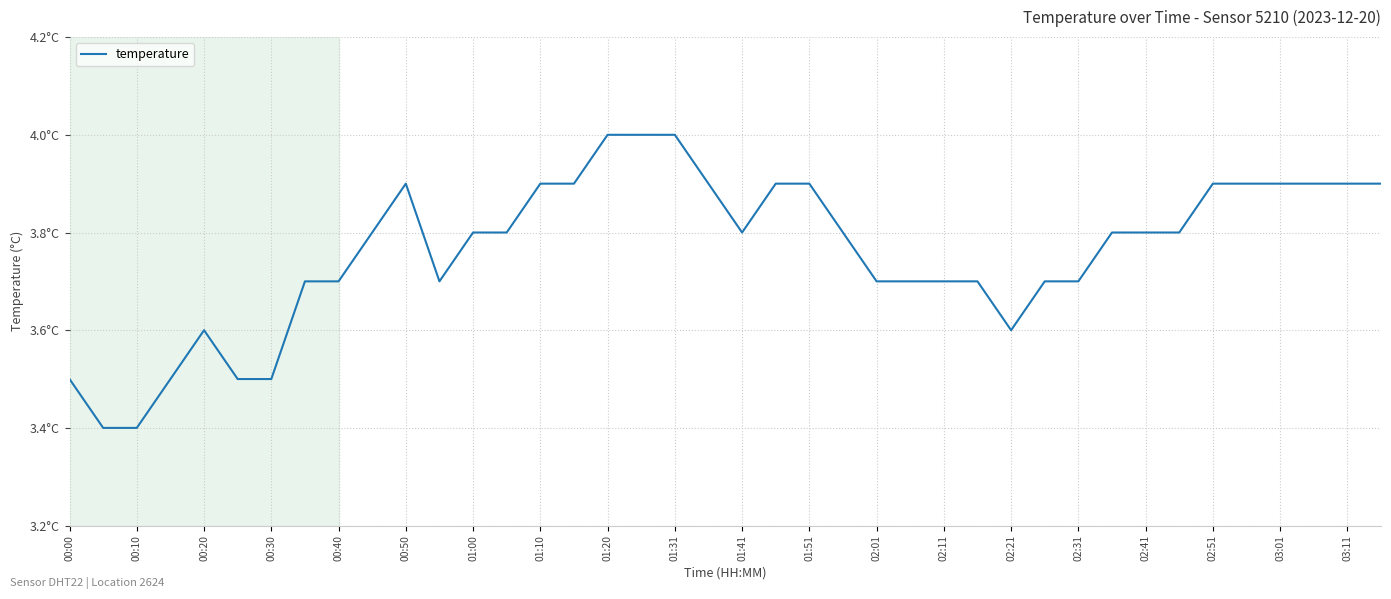

Does the chart display data point markers on the line(s)?

No